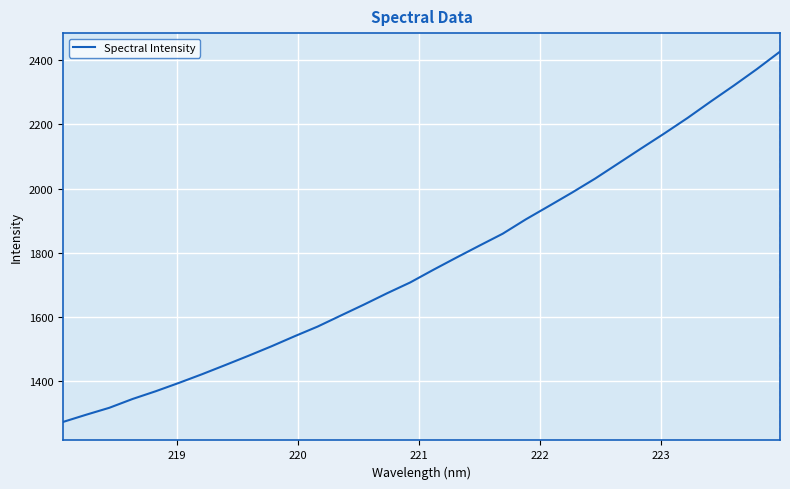

What is the maximum value shown in the chart?

2426.5